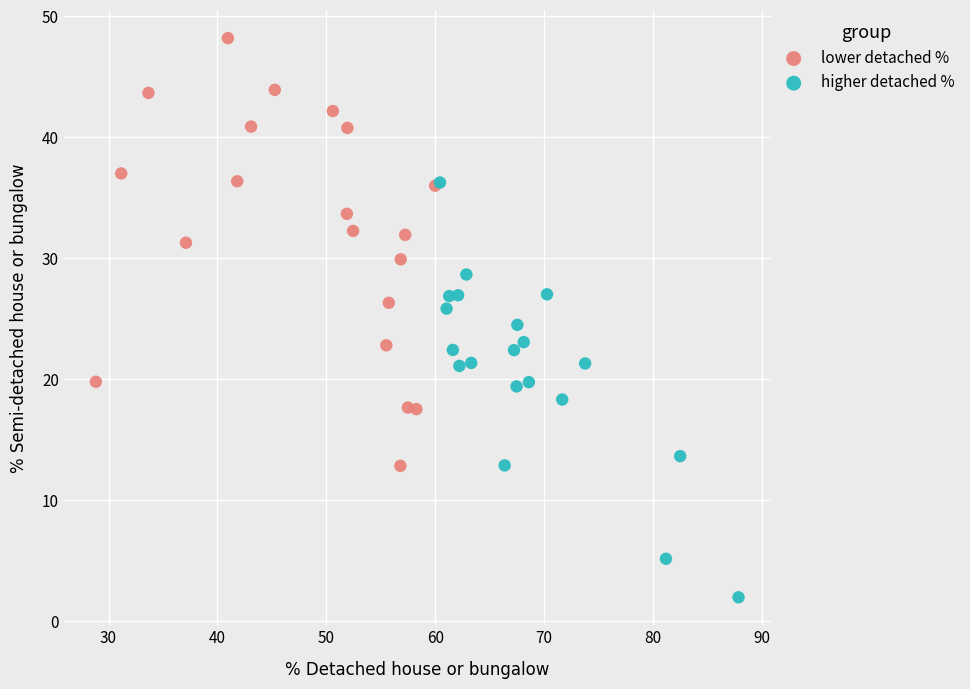

Which series reaches the maximum Y coordinate?

lower detached %